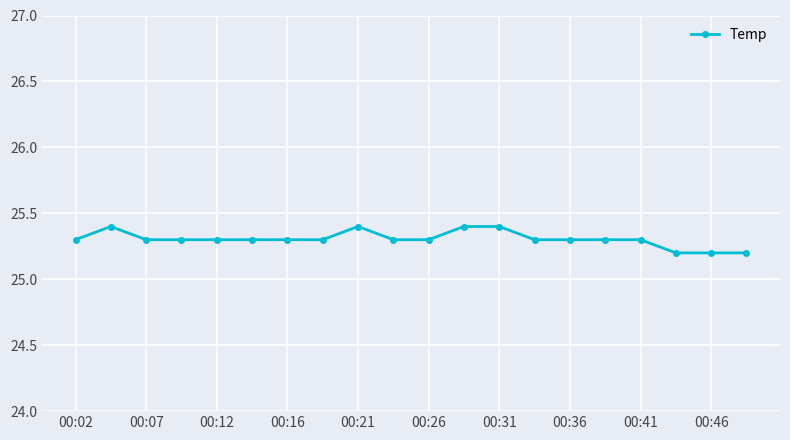

True or false: the data has more than 0 interior local peaks.

True